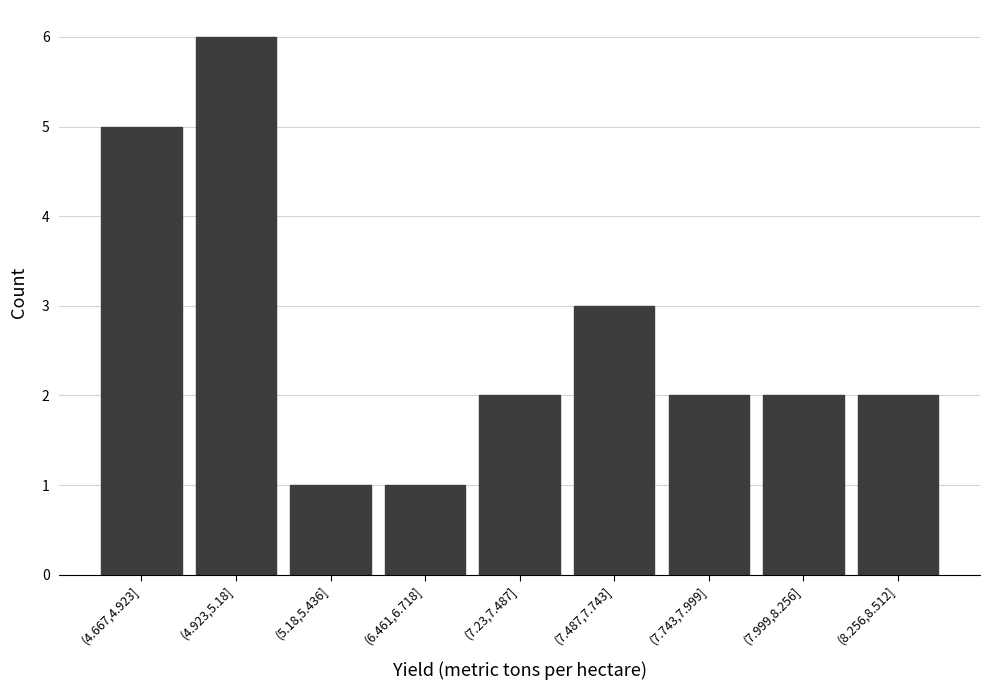

Reading left to right, what are all the values shown in this chart?

(4.667,4.923]=5	(4.923,5.18]=6	(5.18,5.436]=1	(6.461,6.718]=1	(7.23,7.487]=2	(7.487,7.743]=3	(7.743,7.999]=2	(7.999,8.256]=2	(8.256,8.512]=2